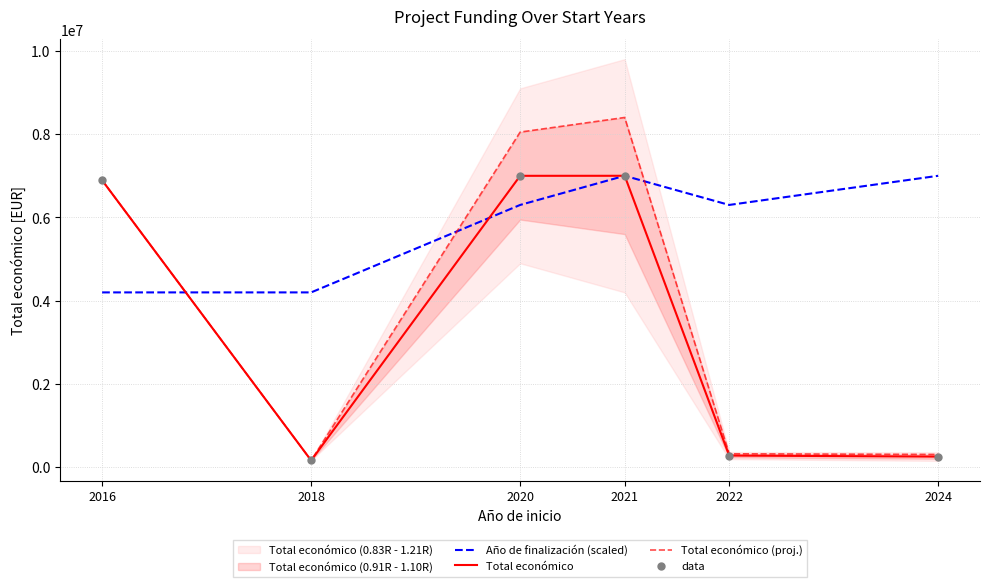

Is the value of data at 2016 greater than the value of Total económico (proj.) at 2016?

No